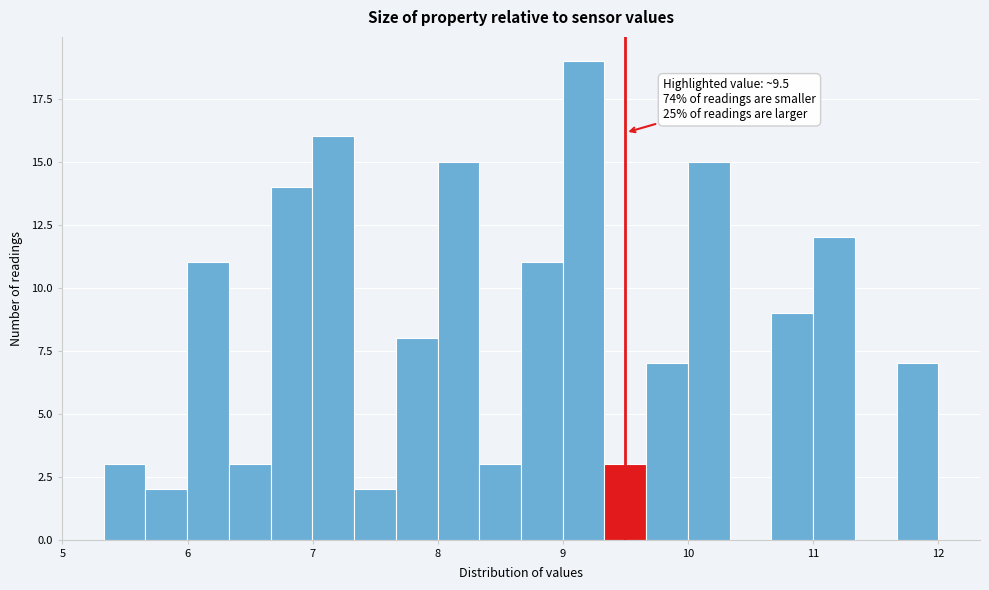

Around what value on the x-axis is the tallest bar? Give the approximate position of its centre, as read against the axis.

9.2